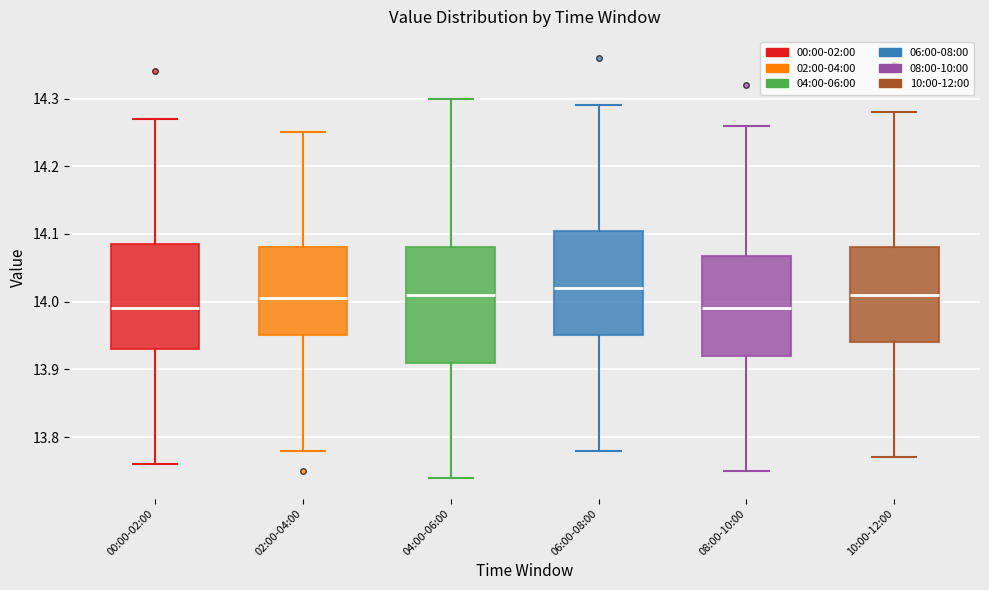

Reading left to right, transcribe this box plot: for each box, give where its median line is, the range the box spans, and where its two whiskers end, as read against the y-axis. The values are not printed on the chart, so give them approximately, as read against the axis.

00:00-02:00: median 13.99, box 13.93 to 14.09, whiskers 13.76 to 14.27
02:00-04:00: median 14.01, box 13.95 to 14.08, whiskers 13.78 to 14.25
04:00-06:00: median 14.01, box 13.91 to 14.08, whiskers 13.74 to 14.30
06:00-08:00: median 14.02, box 13.95 to 14.11, whiskers 13.78 to 14.29
08:00-10:00: median 13.99, box 13.92 to 14.07, whiskers 13.75 to 14.26
10:00-12:00: median 14.01, box 13.94 to 14.08, whiskers 13.77 to 14.28